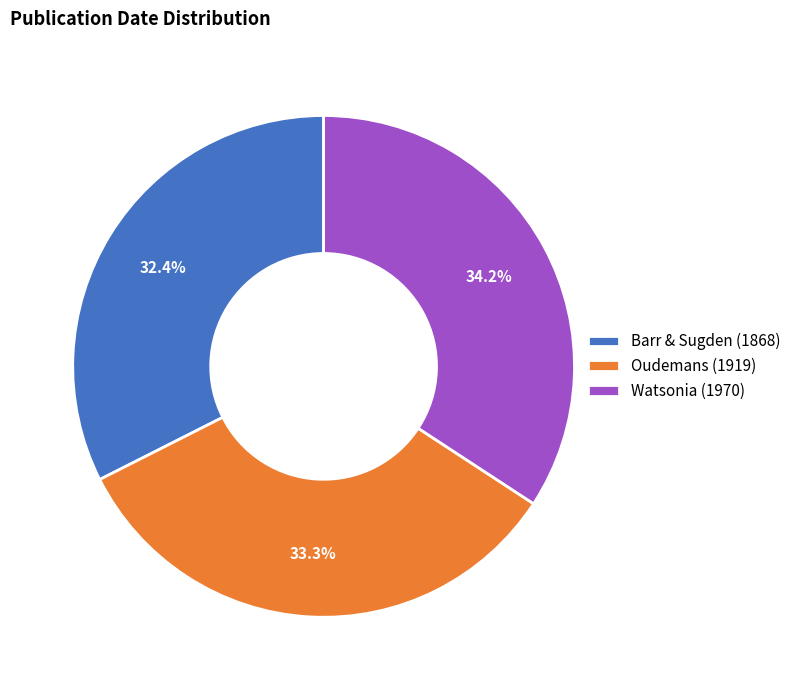

Is it true that Oudemans (1919) is 33% of the pie?

True